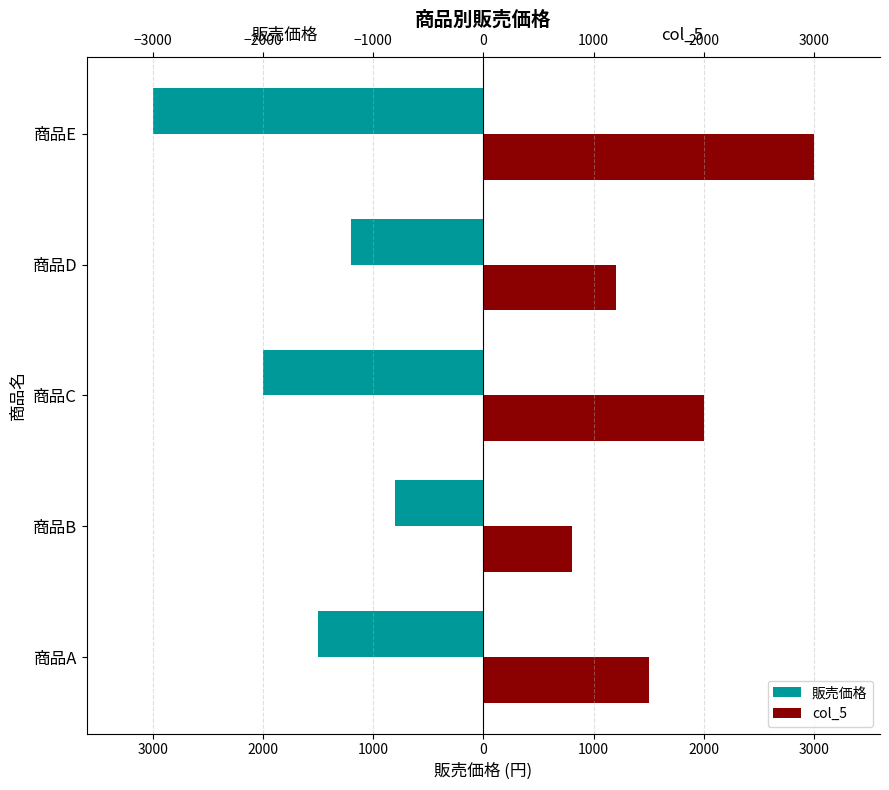

What are all the series names shown in the legend?

販売価格, col_5